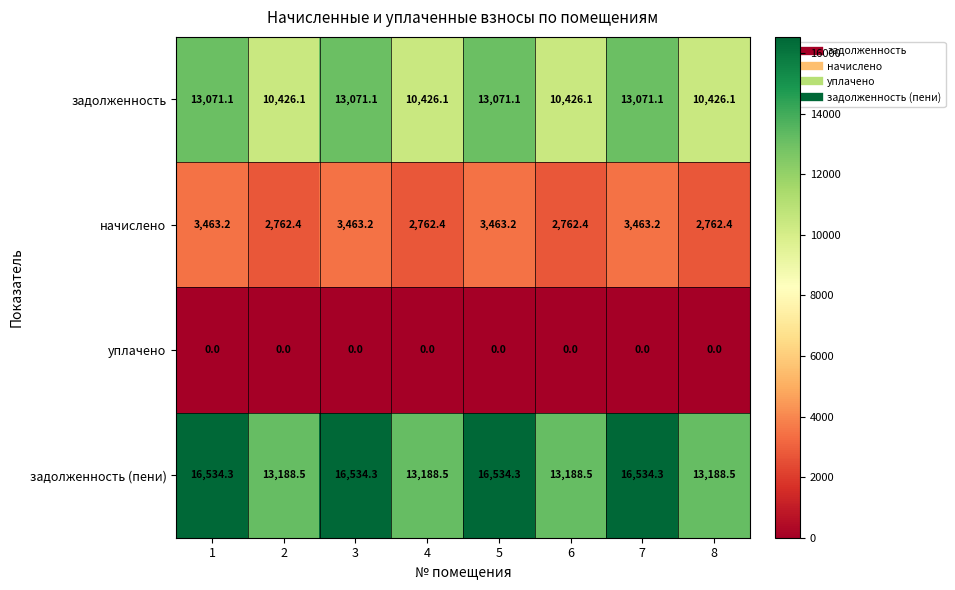

What is the maximum value shown in the chart?

16534.3